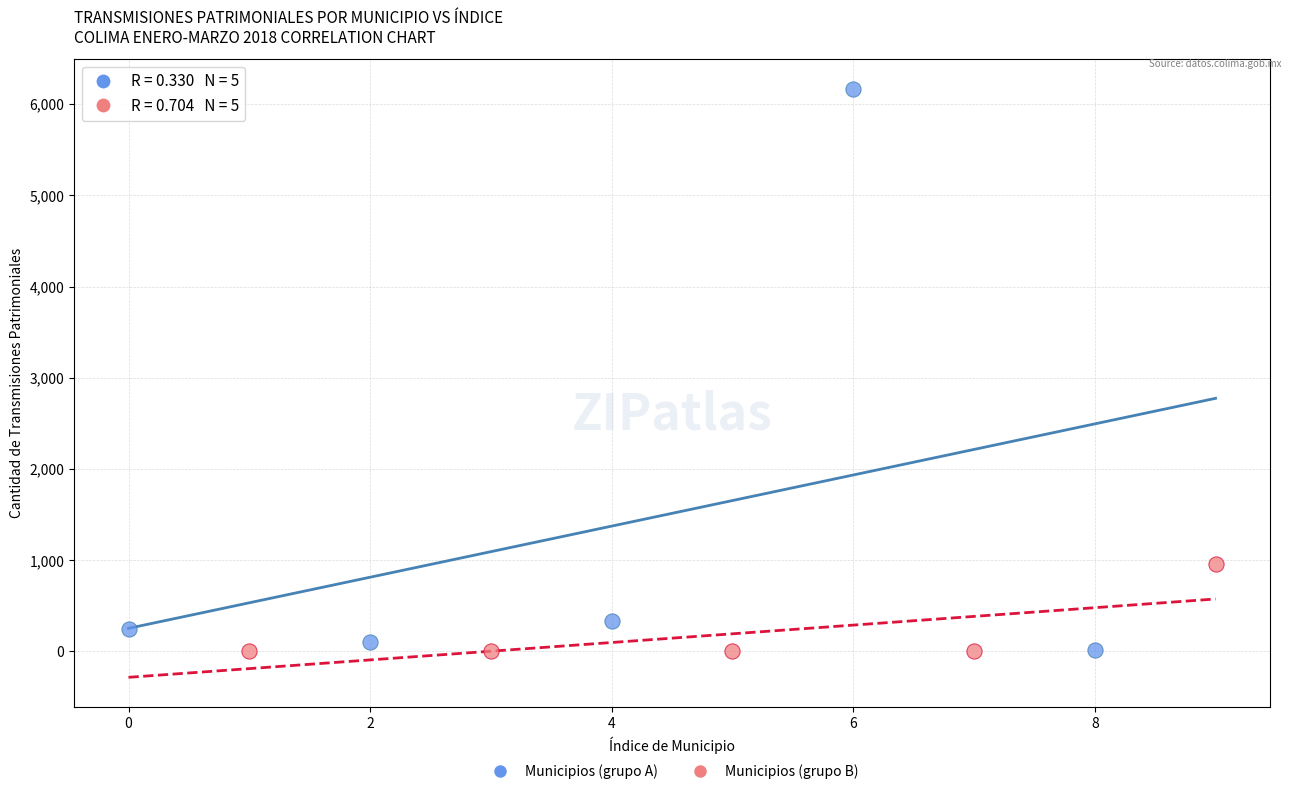

What are all the series names shown in the legend?

Municipios (grupo A), Municipios (grupo B)